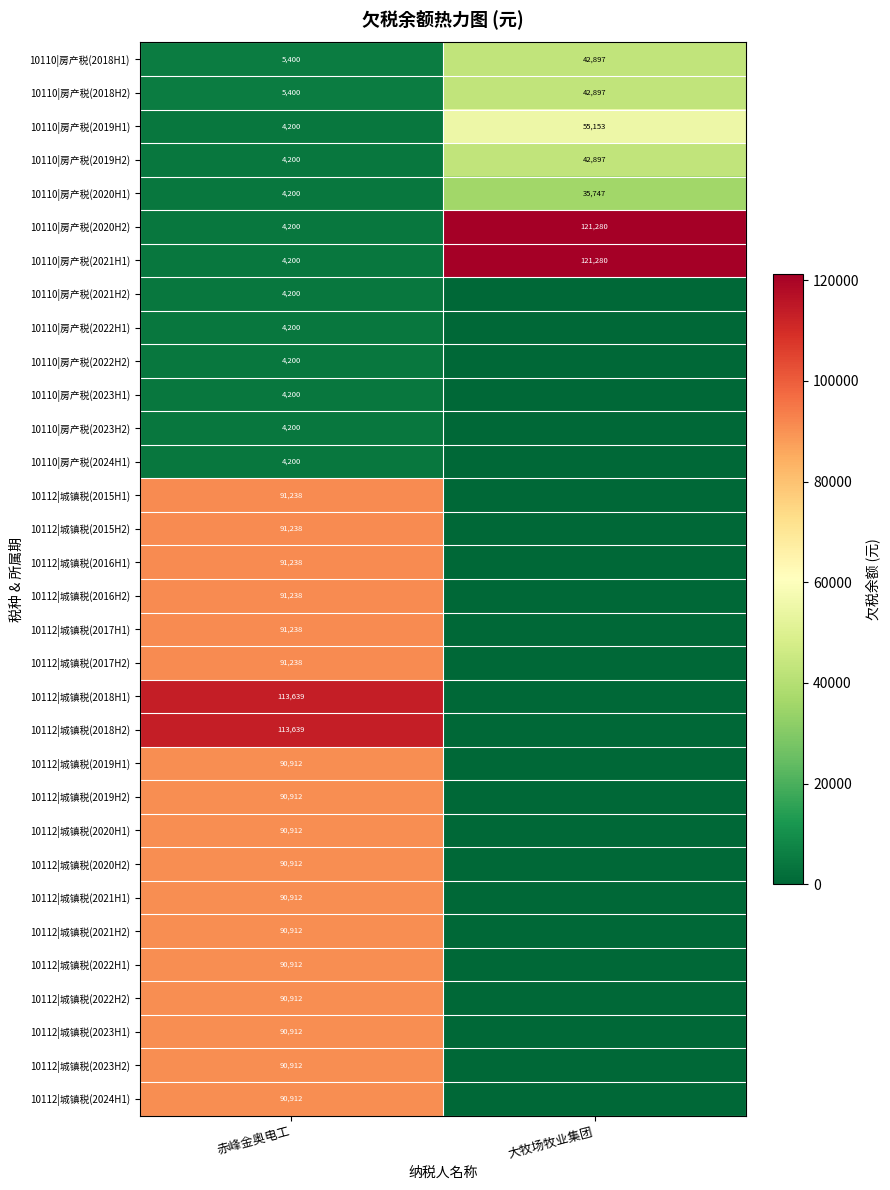

True or false: 10110|房产税(2022H1) has a value of 2247.4 at 赤峰金奥电工.

False